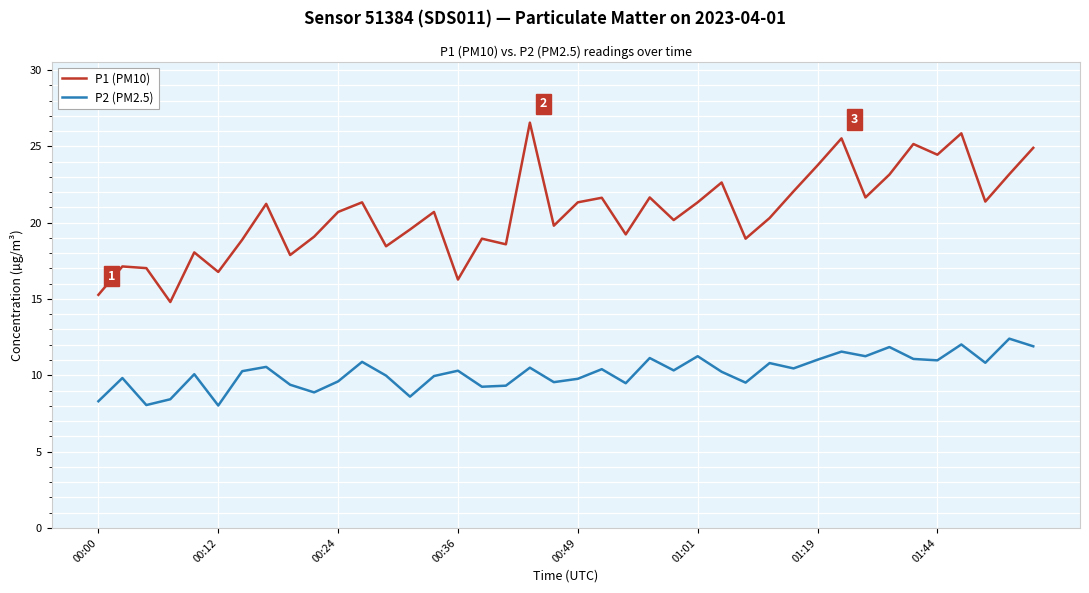

True or false: P1 (PM10) and P2 (PM2.5) intersect in this chart.

False